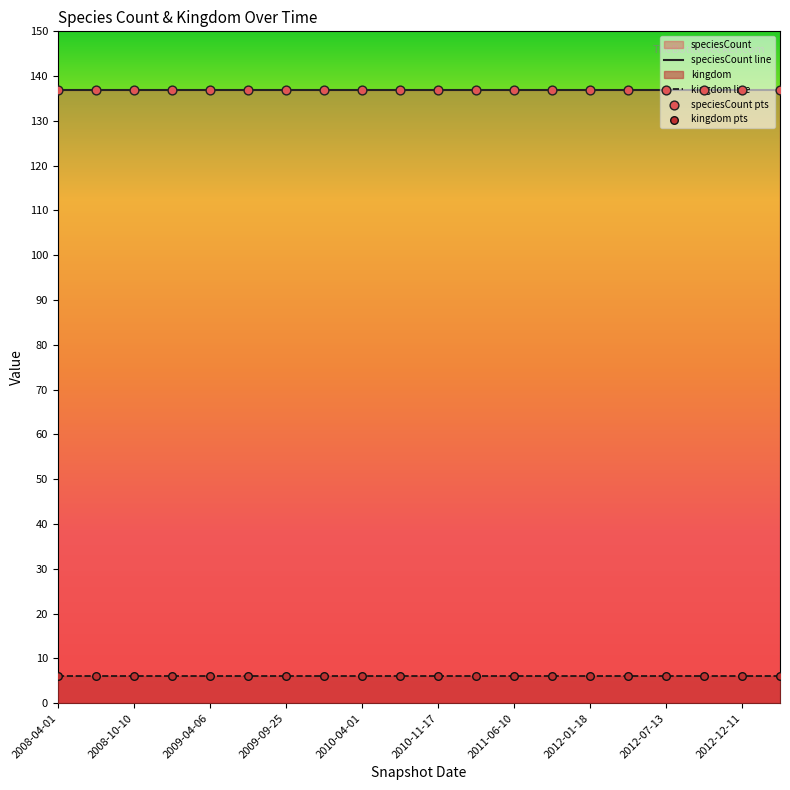

At how many categories does at least one series exceed 131?

20